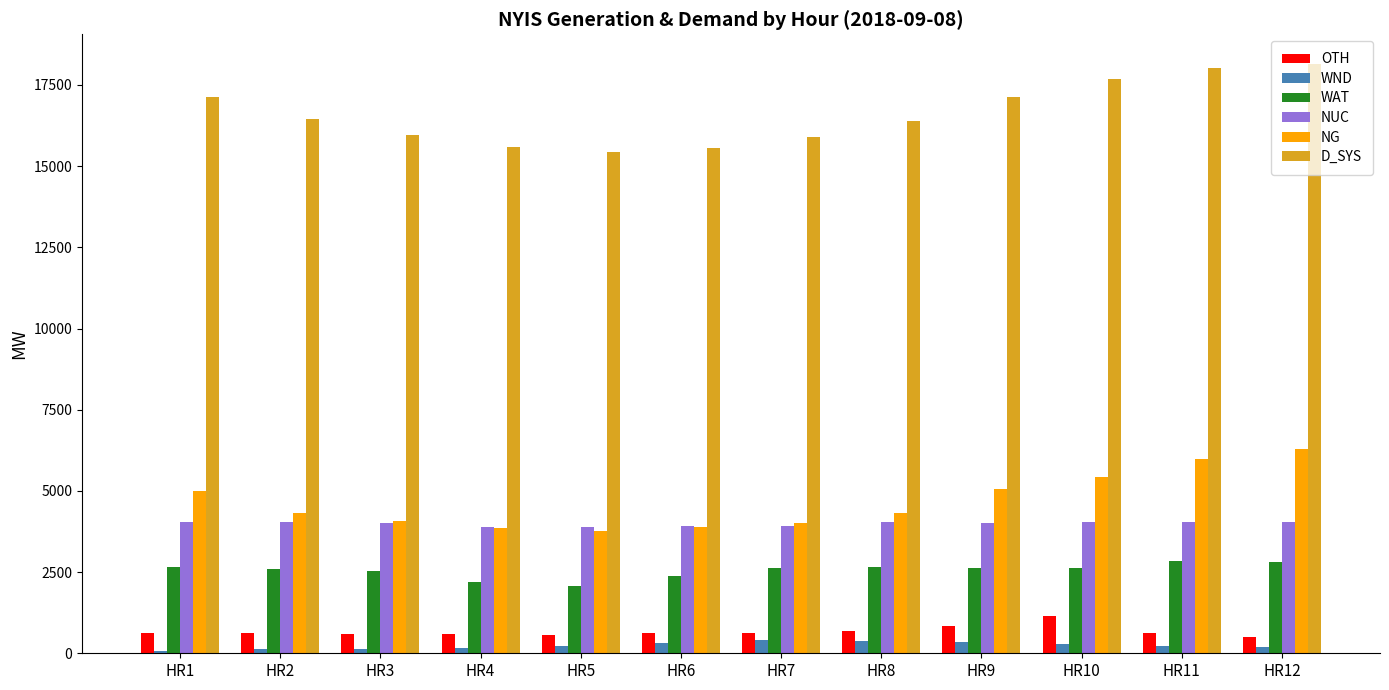

Which series has the largest range (max minus min)?

D_SYS